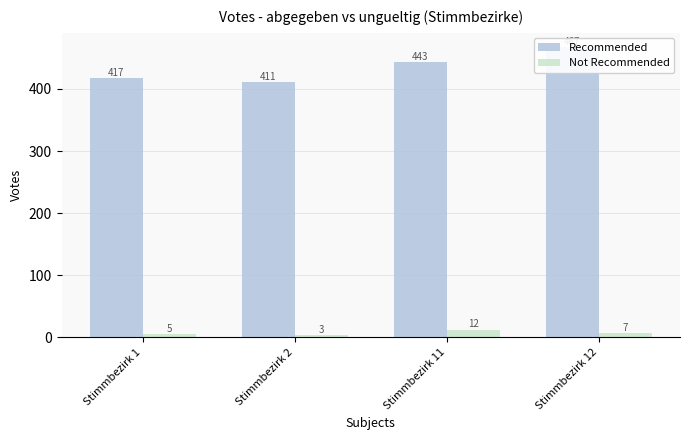

At how many categories does at least one series exceed 270?

4